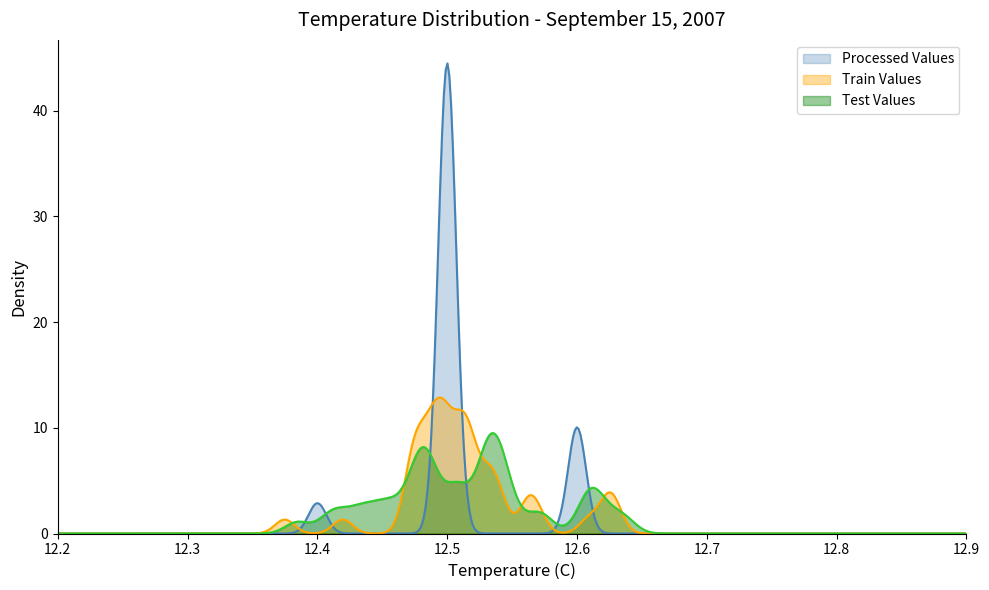

What is the highest value of the Processed Values series?

44.5